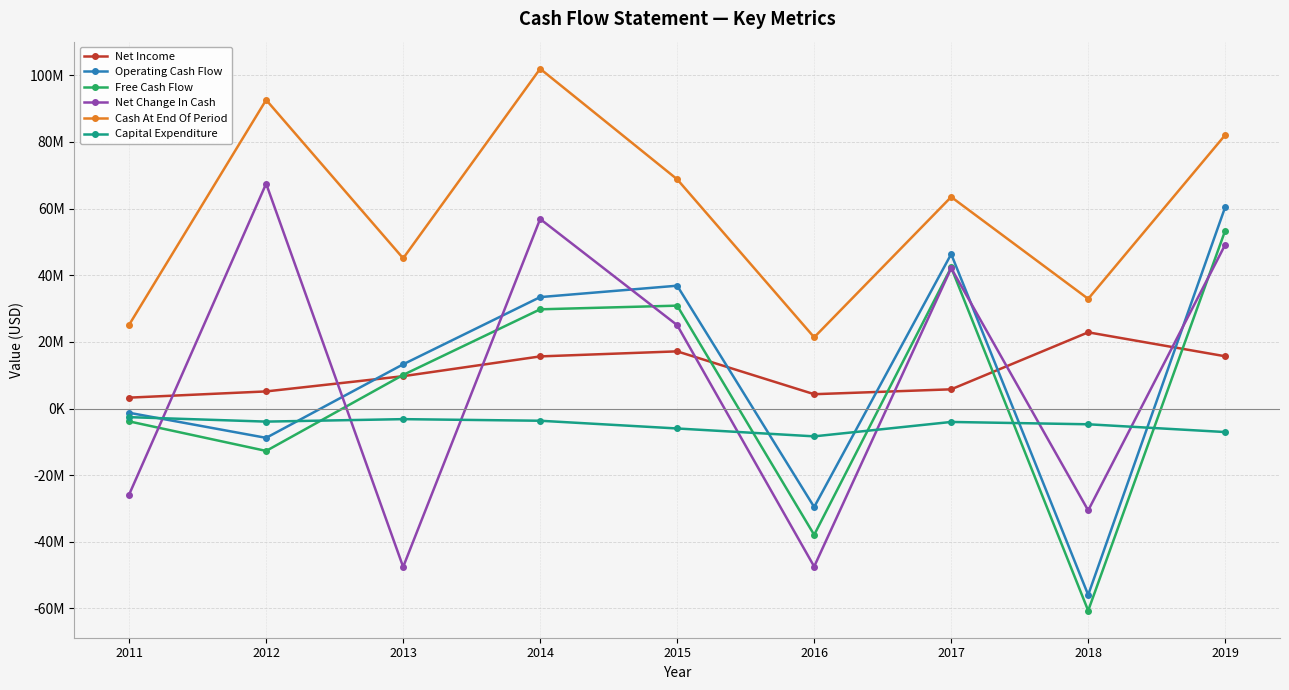

Does the chart have visible grid lines?

Yes